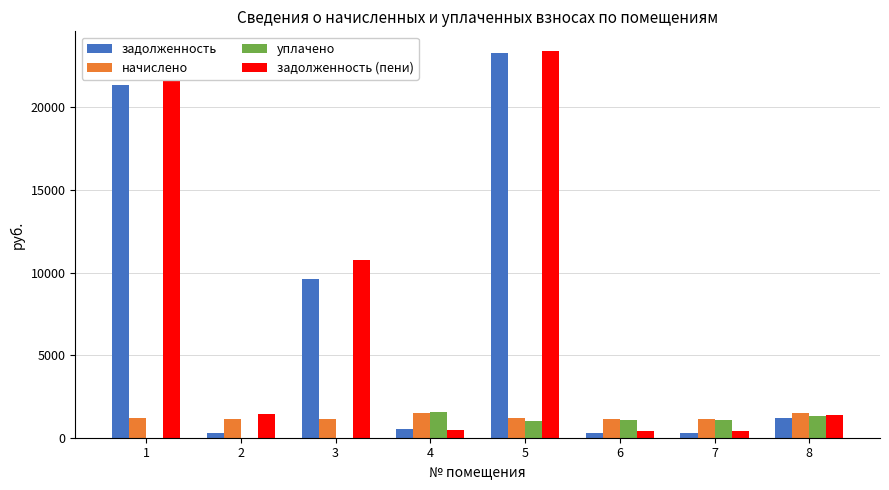

What is the maximum value for задолженность (пени)?

23437.8